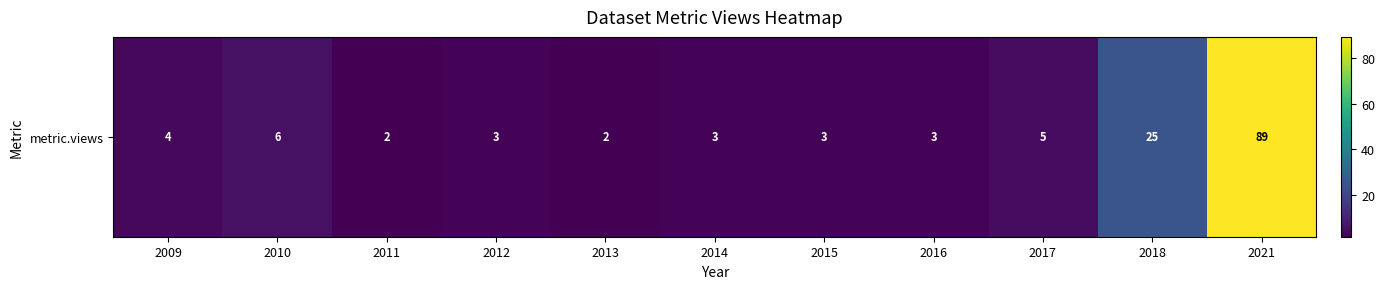

Reading right to left, list all the values displayed in this chart.

89	25	5	3	3	3	2	3	2	6	4